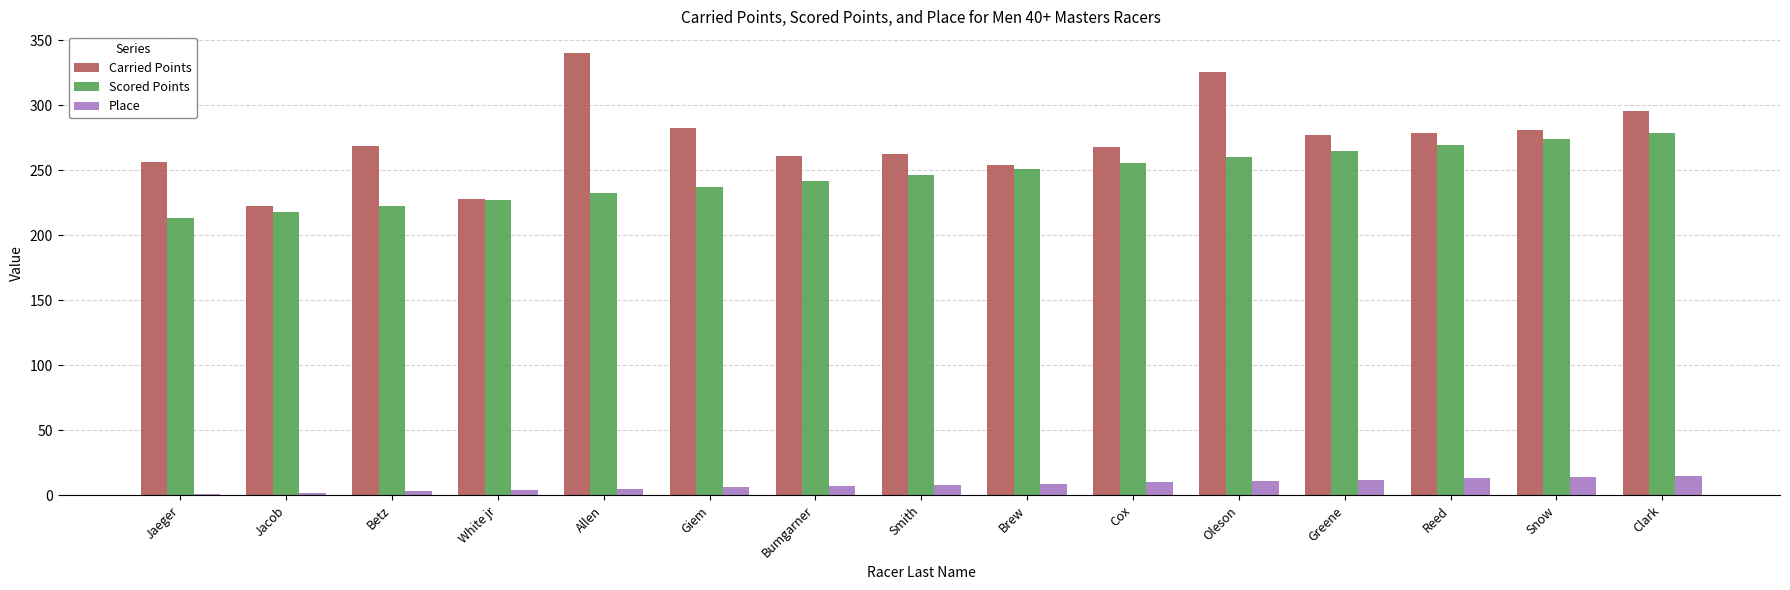

Which category has the highest value in the Carried Points series?

Allen